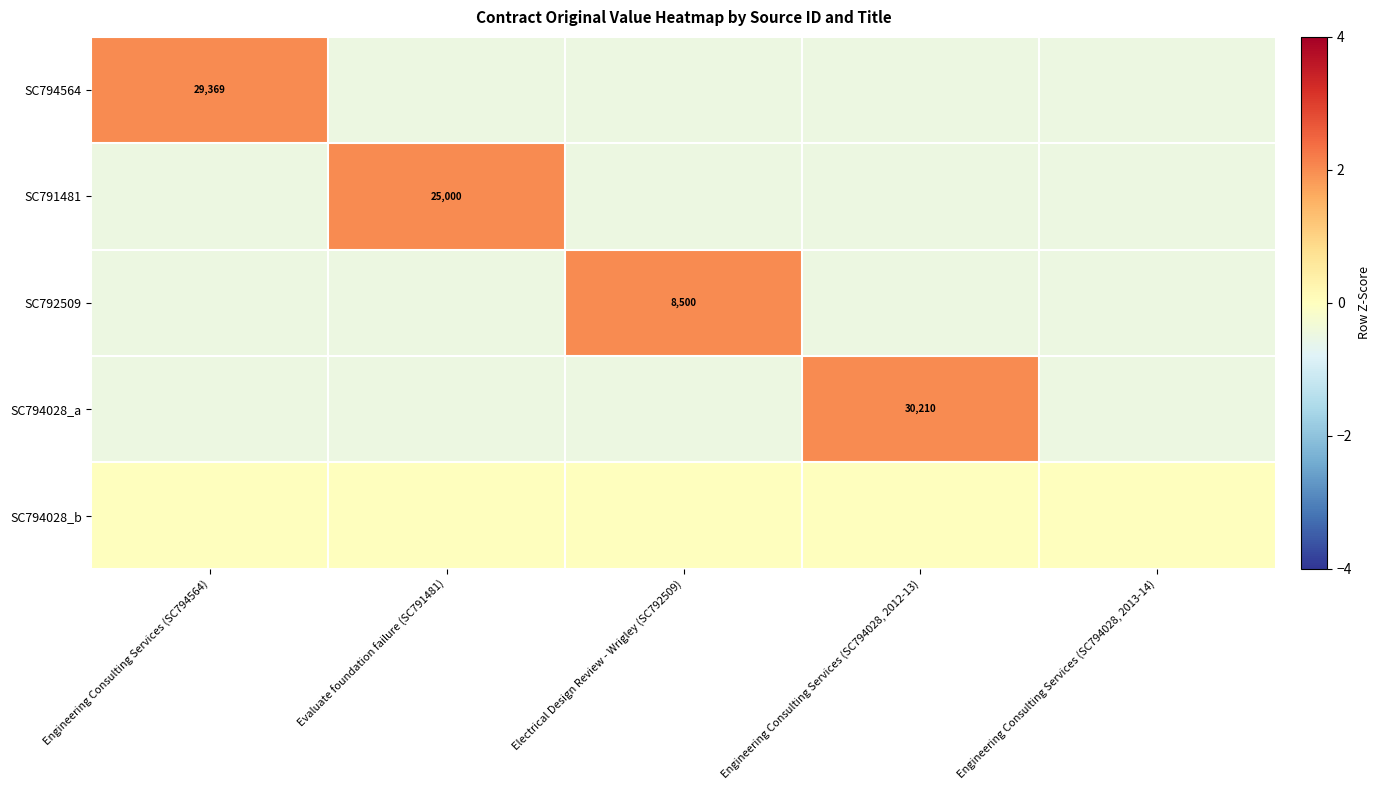

Which category has the lowest value in the SC794564 series?

Evaluate foundation failure (SC791481)